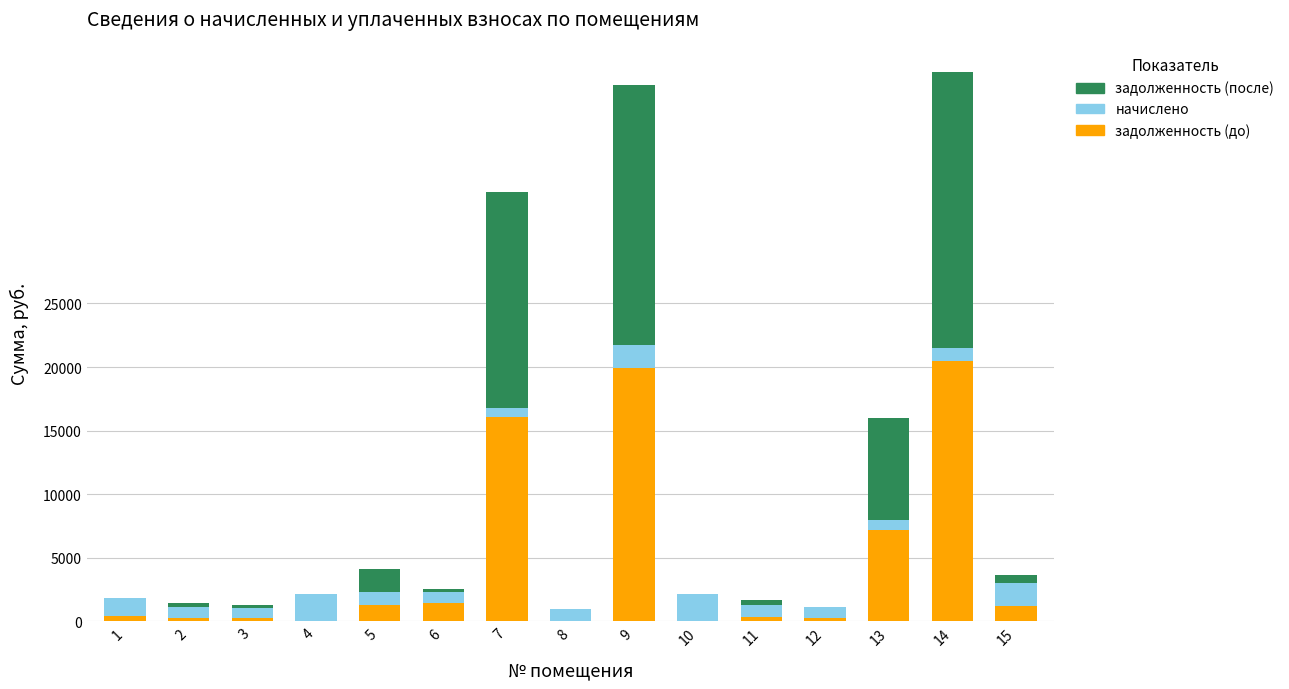

What is the sum of the задолженность (до) values at 9 and 4?

19945.8